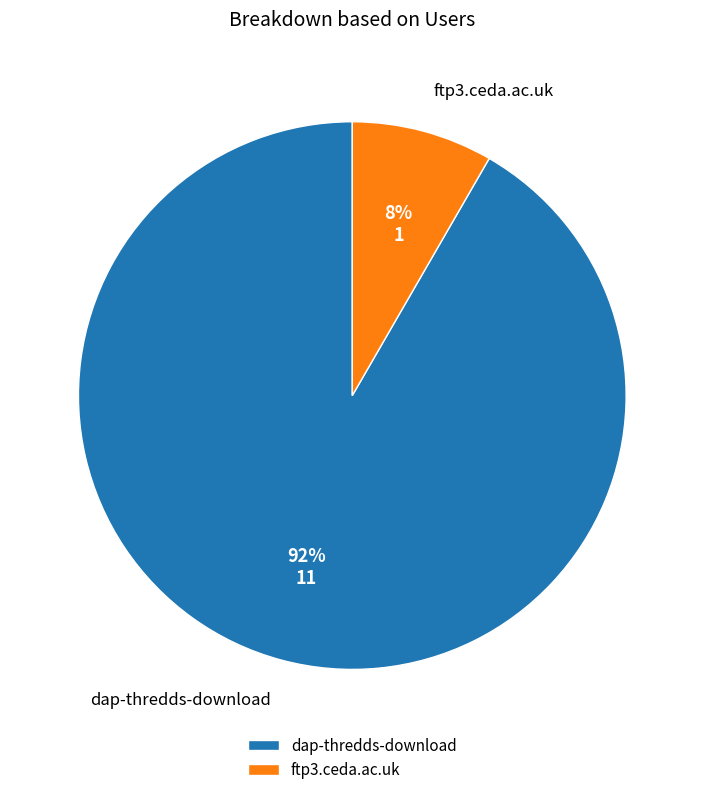

To the nearest percent, what is the average slice percentage?

50%